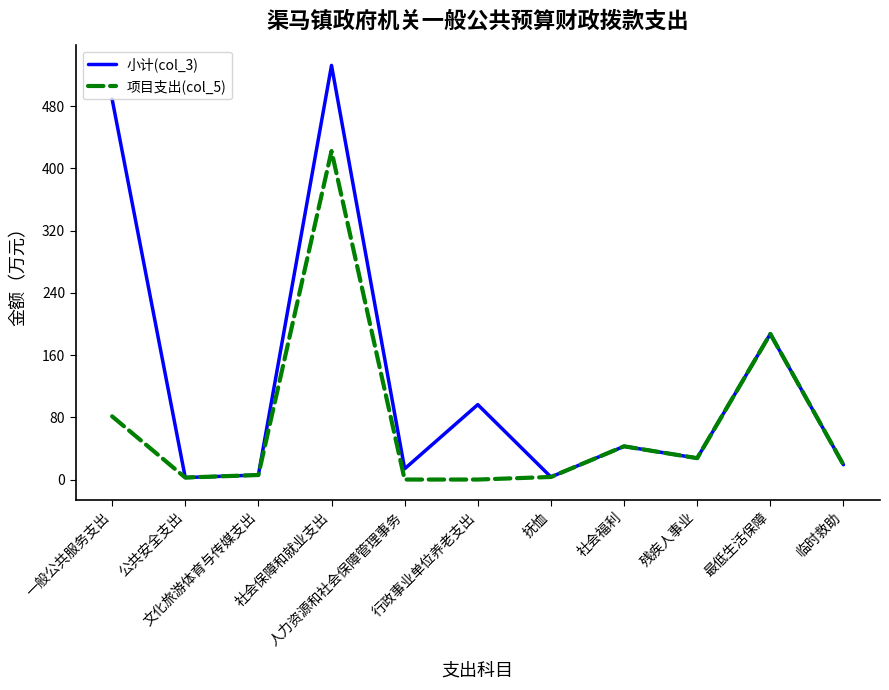

Which series has the largest total across all categories?

小计(col_3)